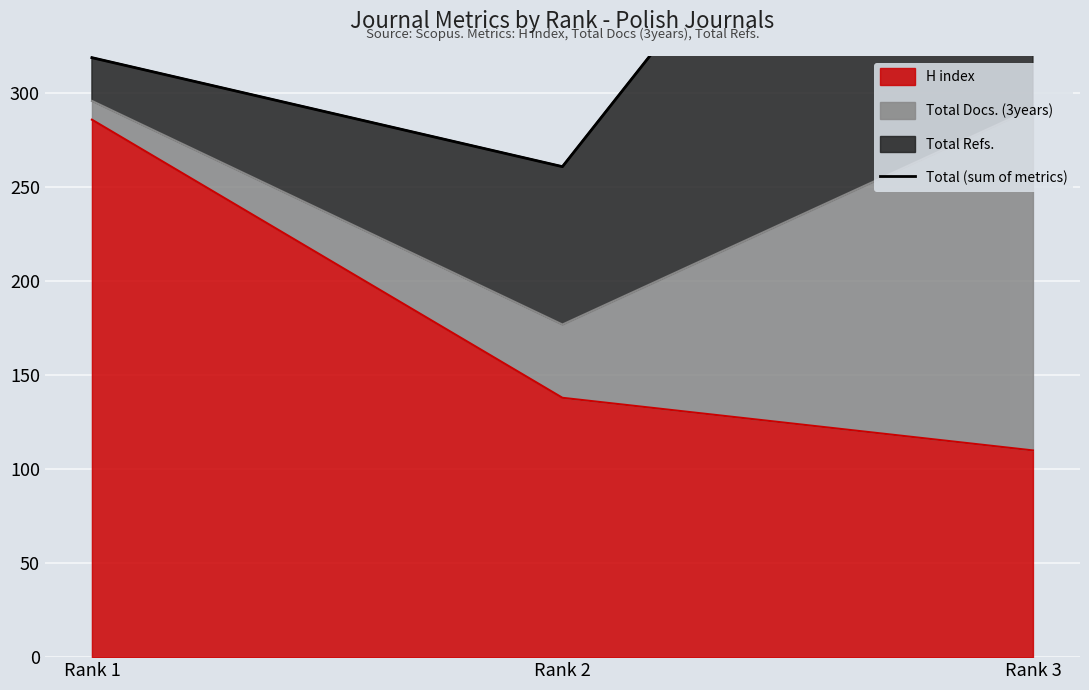

Rank the categories by value from lowest to highest.

Rank 2, Rank 1, Rank 3